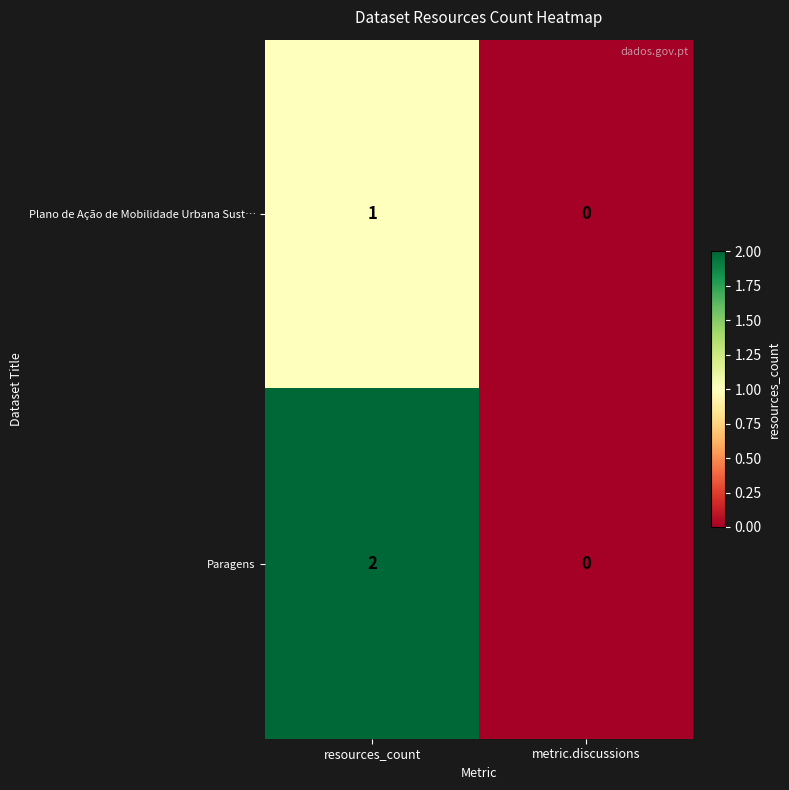

Which series has the largest range (max minus min)?

Paragens